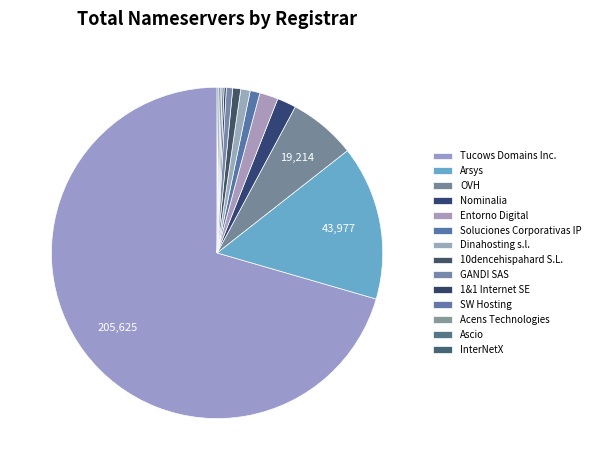

Between Arsys and InterNetX, which is larger?

Arsys